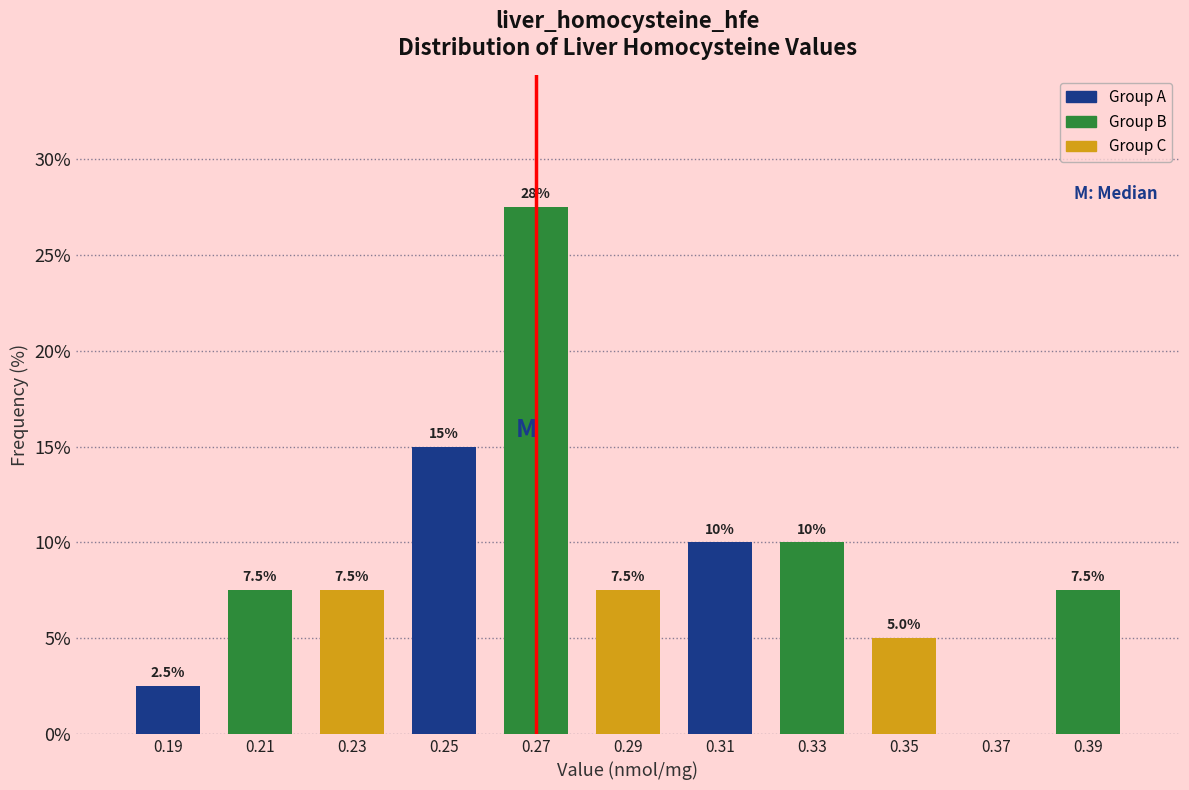

Over which range of the x-axis is the bar tallest?

0.26 to 0.28